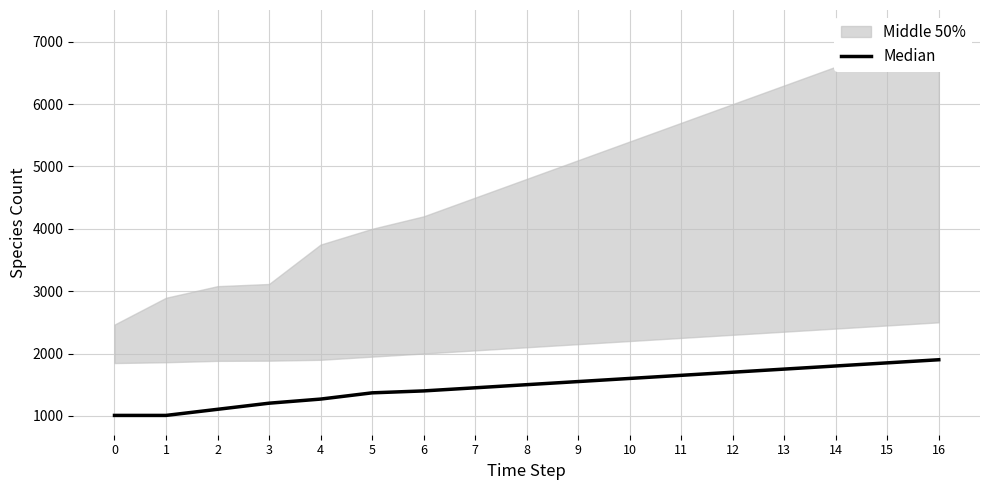

Reading left to right, extract all data points from this chart.

1007	1007	1105	1203	1269	1369	1400	1450	1500	1550	1600	1650	1700	1750	1800	1850	1900